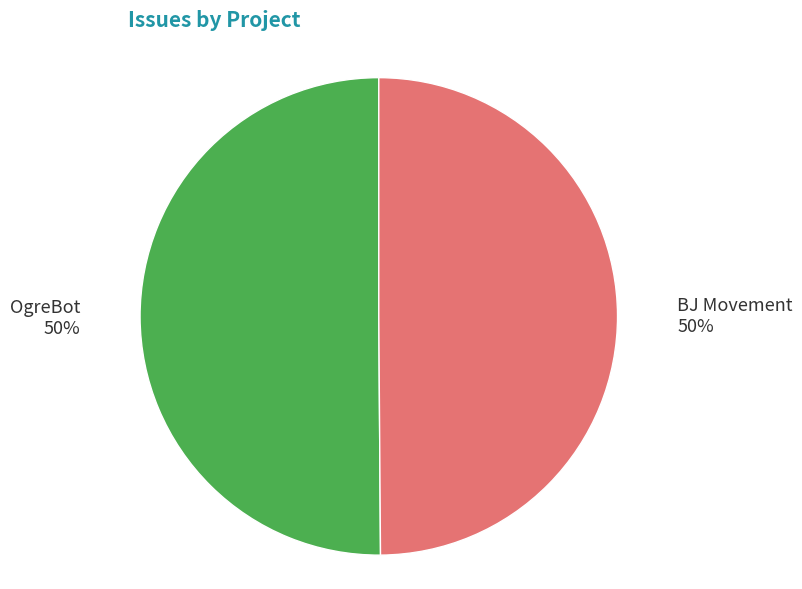

To the nearest percent, what portion does BJ Movement represent?

50%